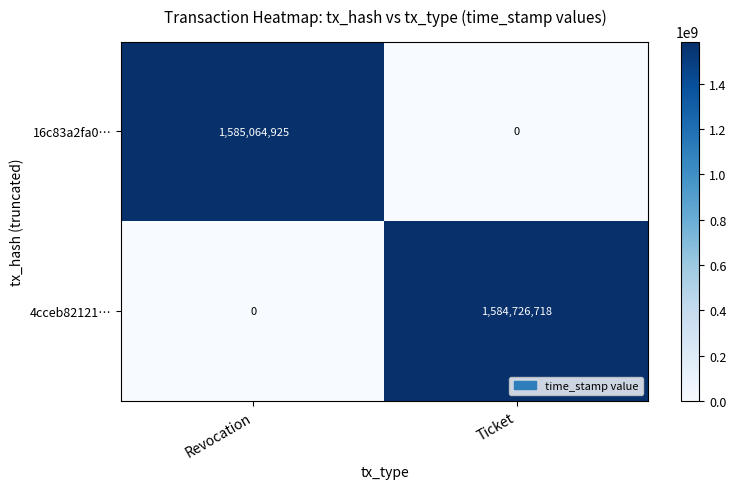

Rank the categories by 4cceb82121… value from lowest to highest.

Revocation, Ticket